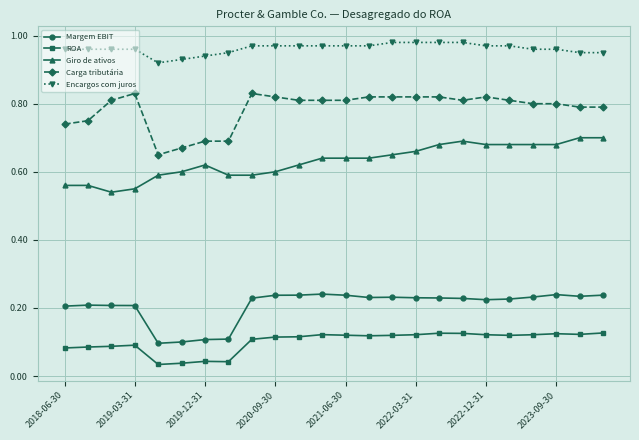

At how many categories does at least one series exceed 0?

24